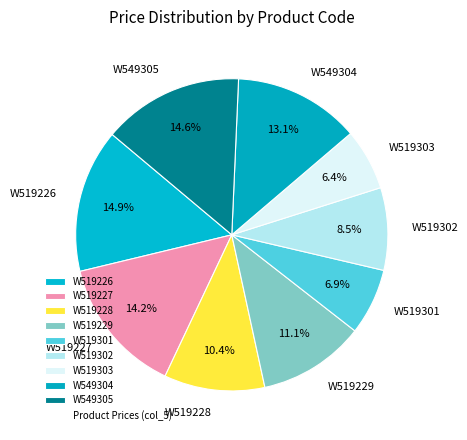

Does W519303 account for over 50% of the chart?

No